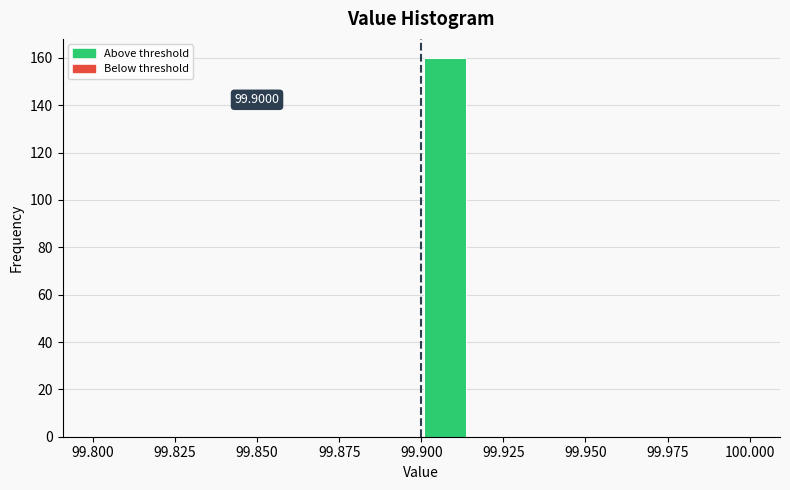

Around what value on the x-axis is the tallest bar? Give the approximate position of its centre, as read against the axis.

99.905